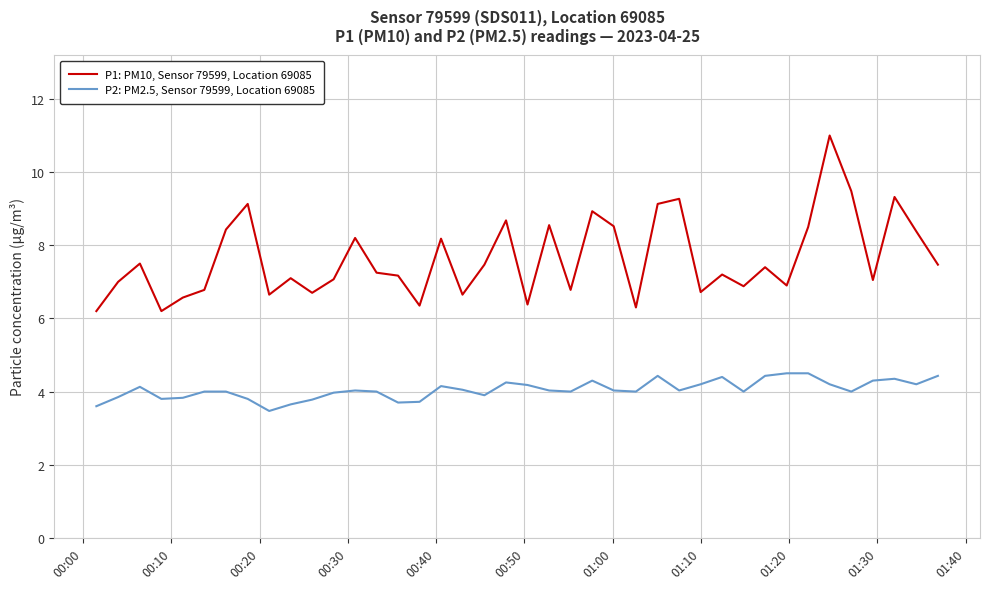

What is the highest value of the P2: PM2.5, Sensor 79599, Location 69085 series?

4.5